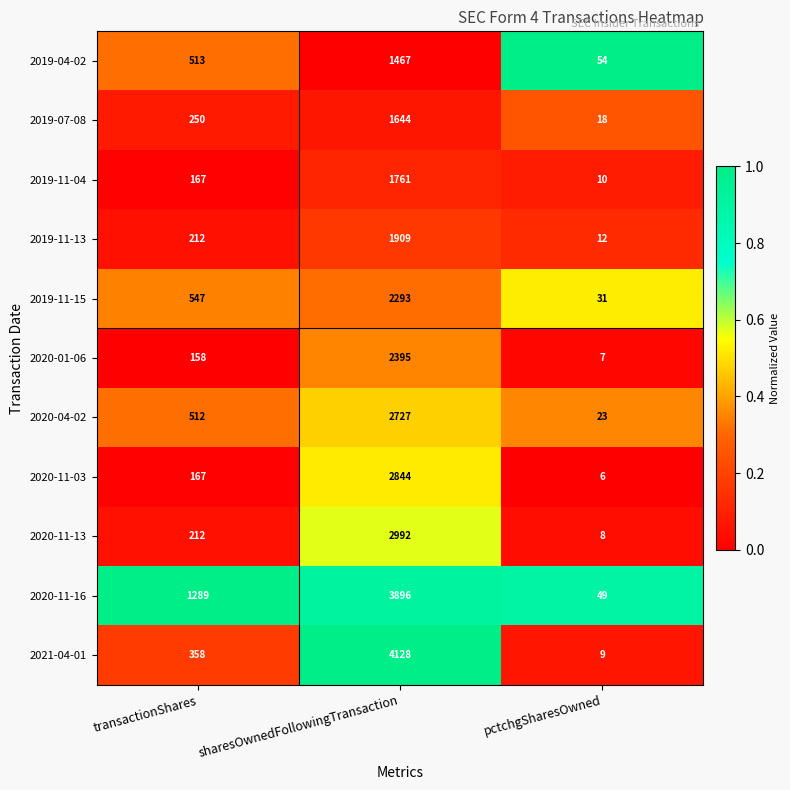

Rank the series by their maximum value, from lowest to highest.

2019-04-02, 2019-07-08, 2019-11-04, 2019-11-13, 2019-11-15, 2020-01-06, 2020-04-02, 2020-11-03, 2020-11-13, 2020-11-16, 2021-04-01